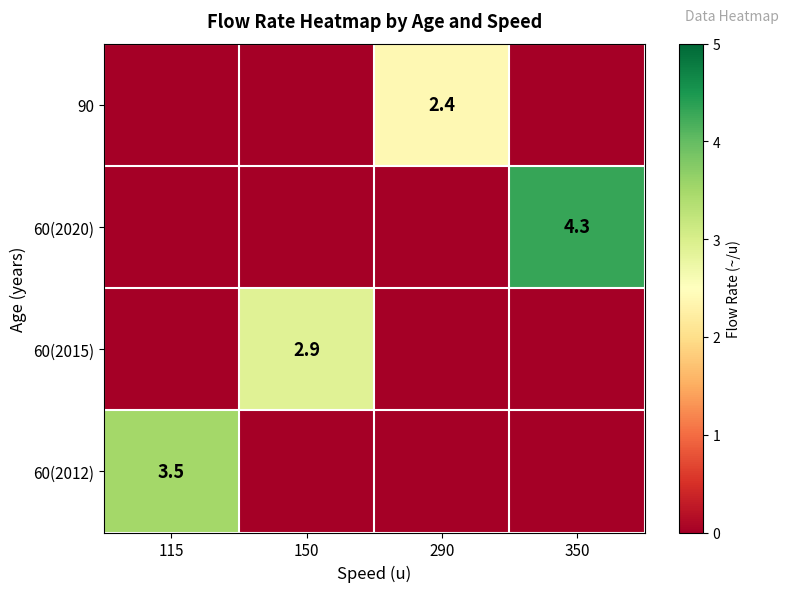

How many data points does each series have?

4